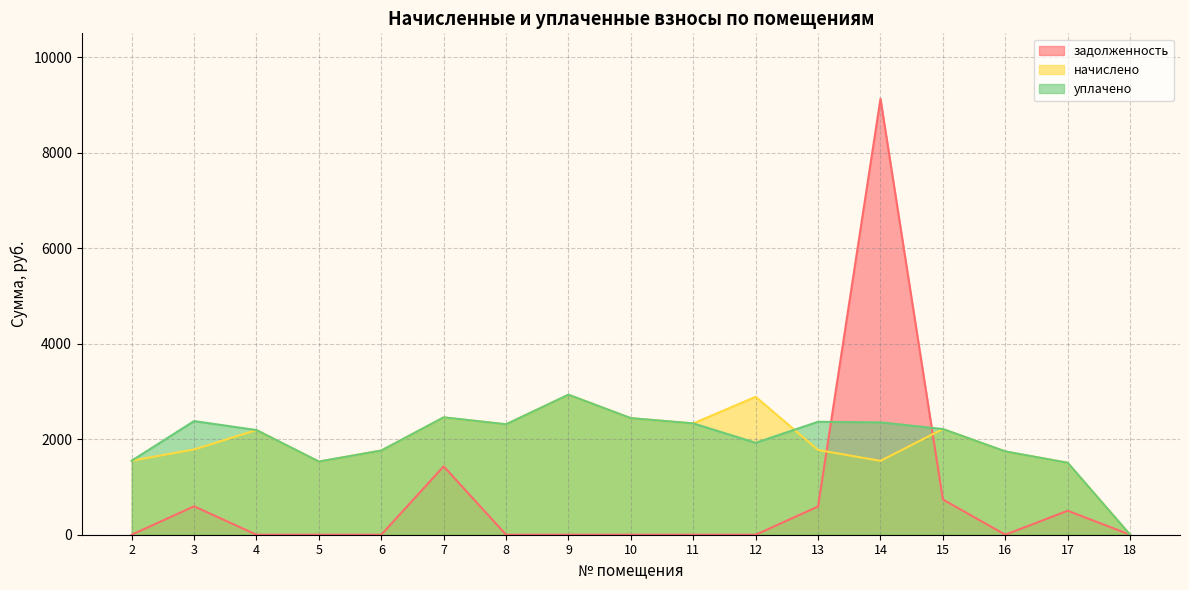

Reading left to right, extract all data points from this chart.

задолженность: 2=0.0	3=595.1	4=0.0	5=0.0	6=0.0	7=1432.0	8=0.0	9=0.0	10=0.0	11=0.0	12=0.0	13=591.5	14=9132.6	15=738.1	16=0.0	17=502.2	18=0.0
начислено: 2=1550.7	3=1785.3	4=2192.3	5=1532.4	6=1763.3	7=2456.2	8=2313.2	9=2932.8	10=2441.6	11=2331.6	12=2888.8	13=1774.3	14=1547.0	15=2214.3	16=1745.0	17=1506.7	18=0.0
уплачено: 2=1550.7	3=2380.4	4=2192.3	5=1532.4	6=1763.3	7=2458.5	8=2313.2	9=2932.8	10=2441.6	11=2331.6	12=1925.9	13=2365.8	14=2353.1	15=2214.3	16=1745.0	17=1506.7	18=0.0